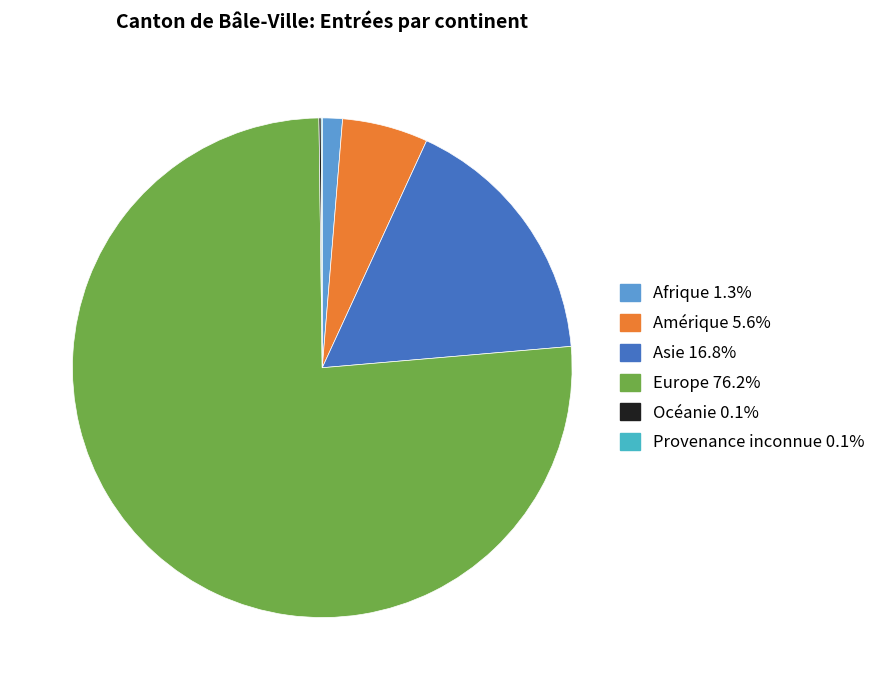

What is the largest slice in the pie chart?

Europe